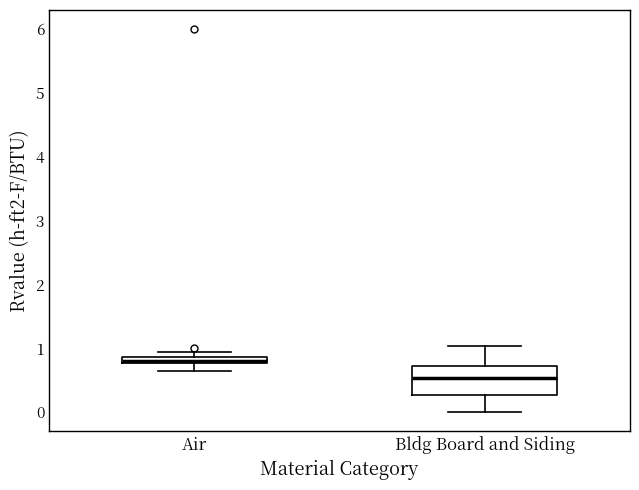

Comparing the boxes themselves (not the whiskers), which one is the tallest?

Bldg Board and Siding